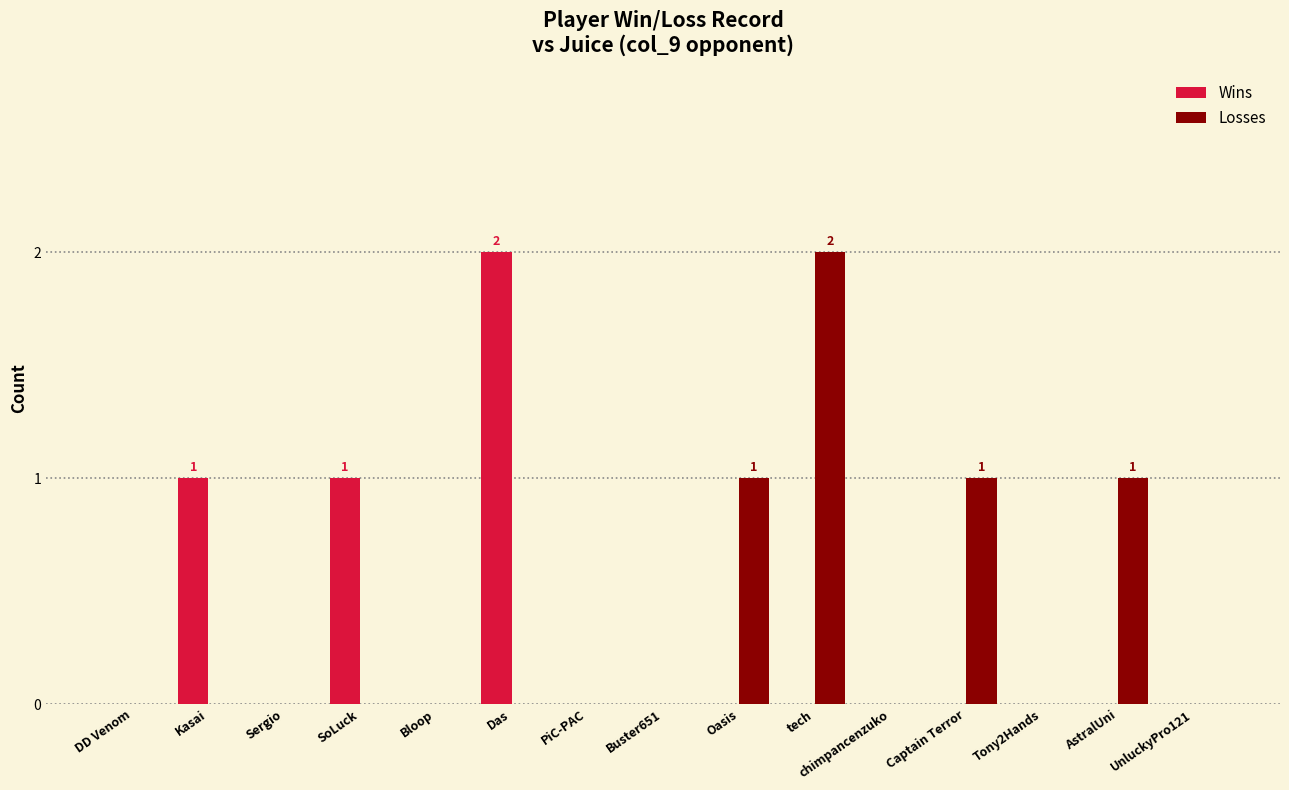

Is it true that Losses equals -1 at Kasai?

False